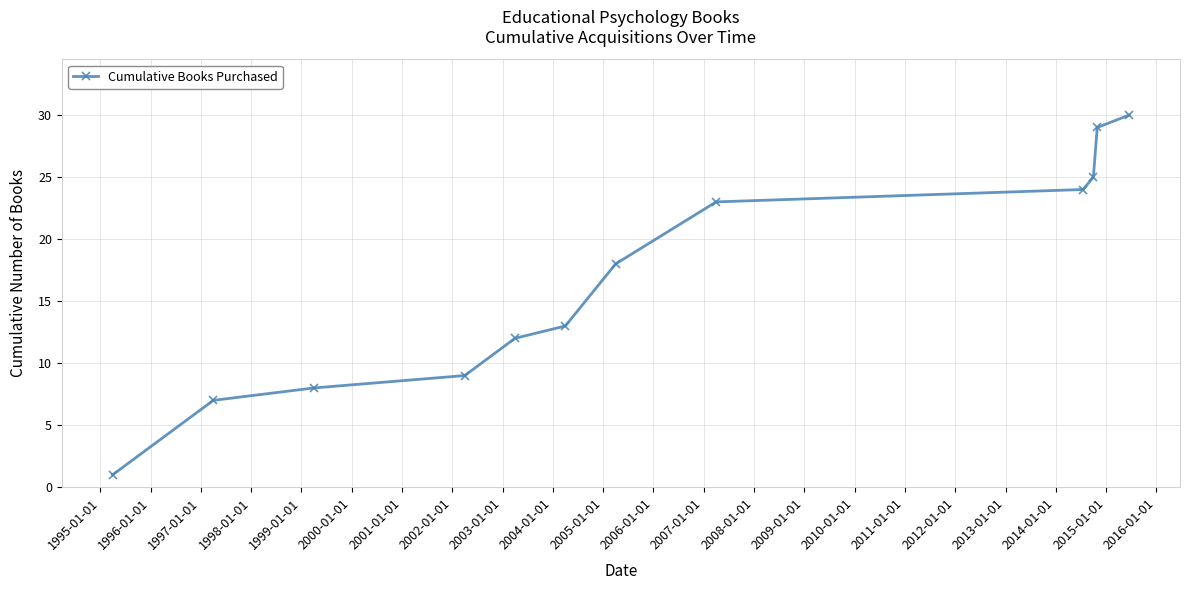

What is the value of the 3rd point from the left?

8